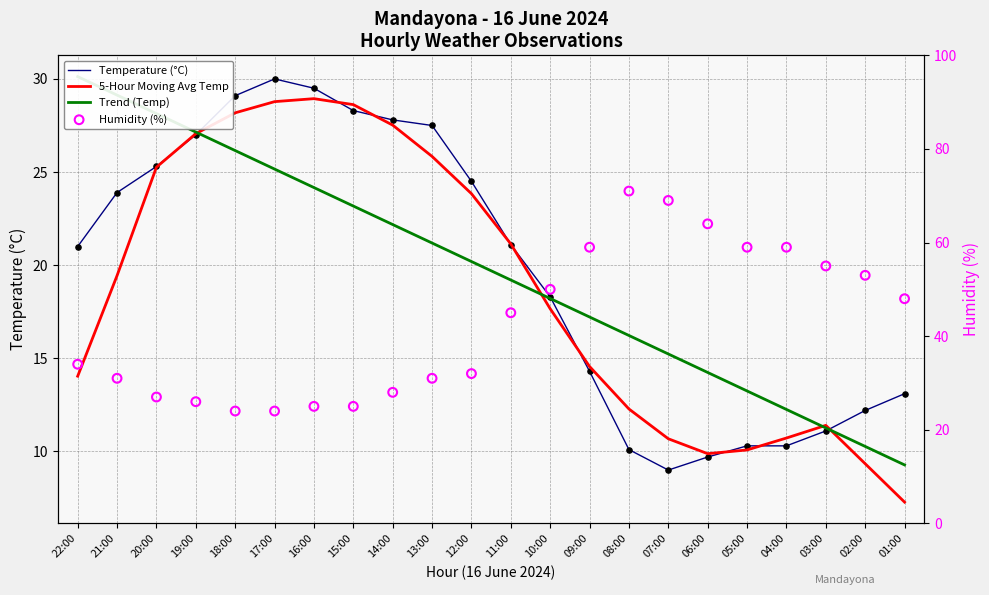

Which series contains the highest Y value?

Humidity (%)